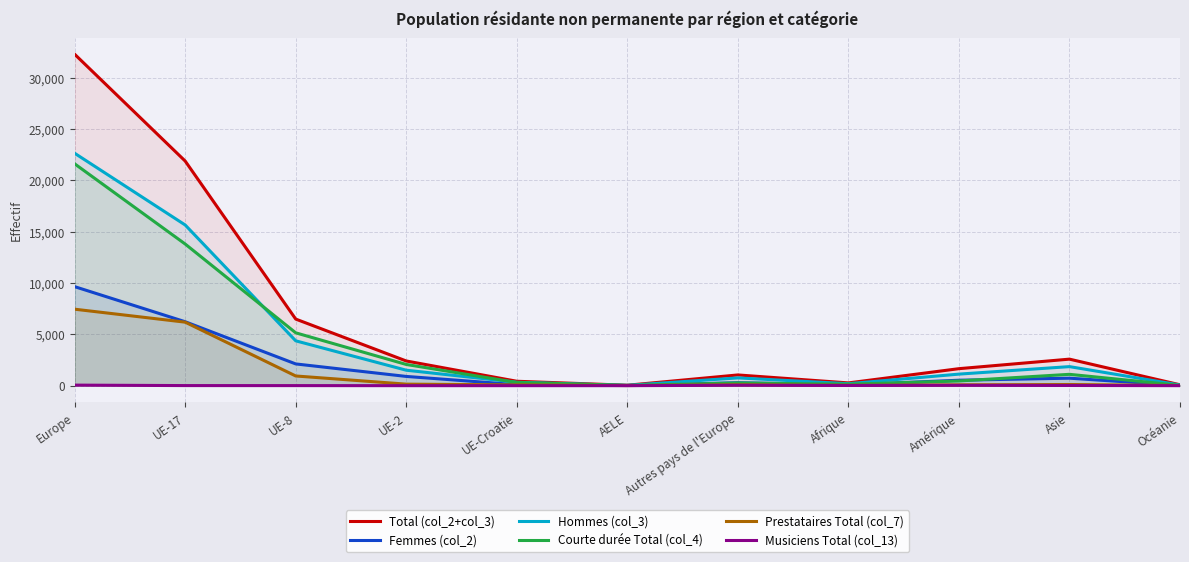

The Prestataires Total (col_7) series shows 22 at Amérique. True or false?

False